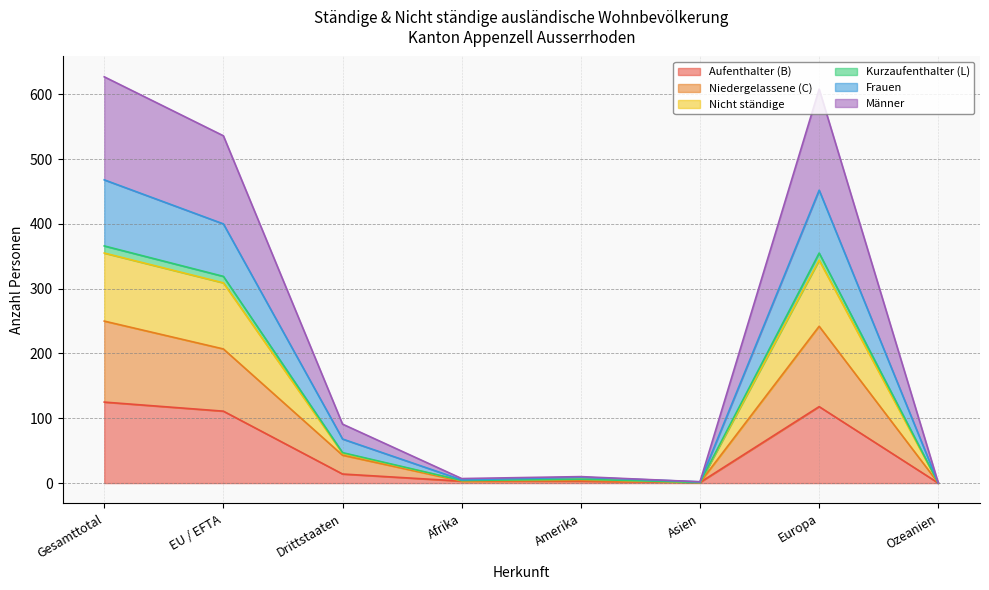

How many values in Aufenthalter (B) are above zero?

7